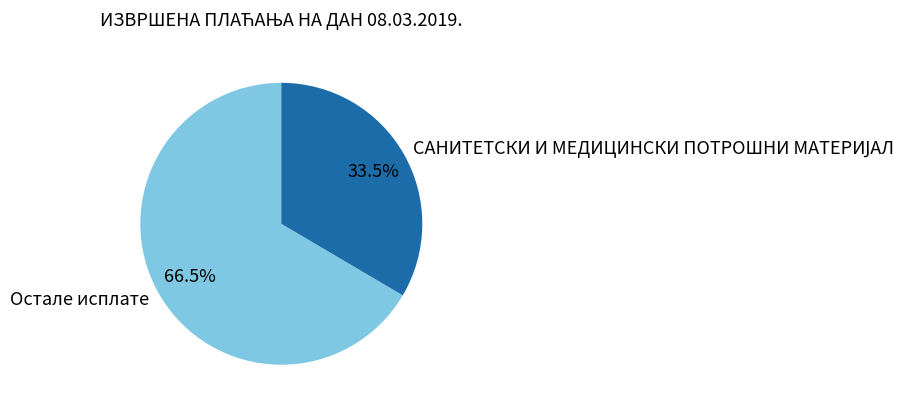

Which category accounts for the majority?

Остале исплате